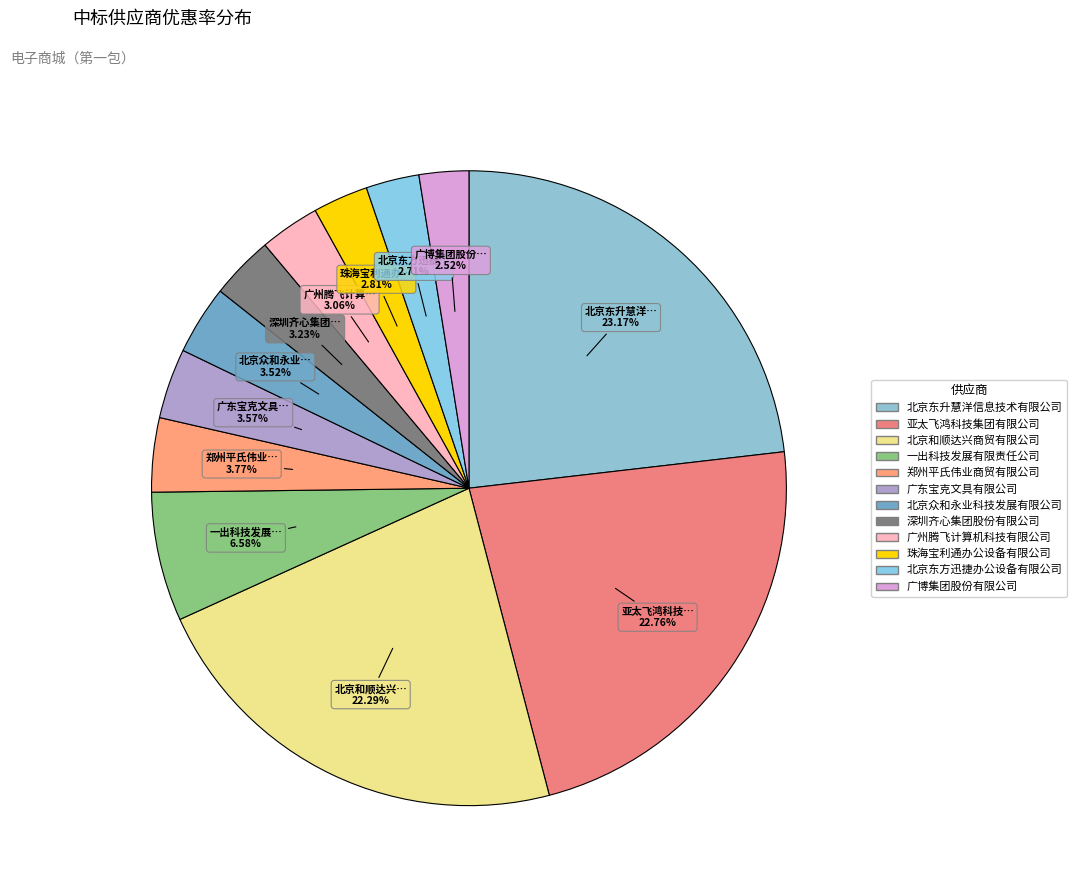

What is the smallest slice in the pie chart?

广博集团股份有限公司